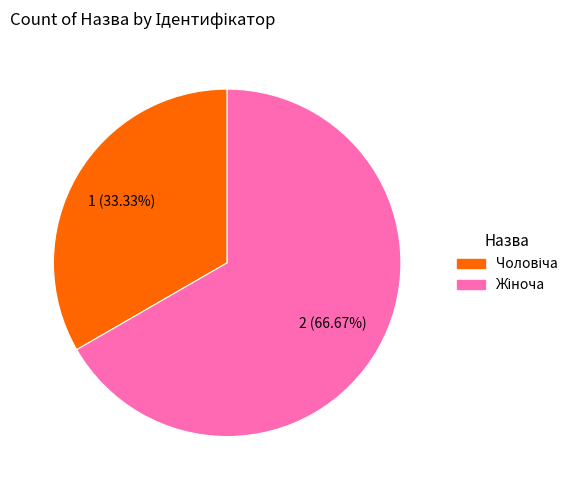

To the nearest percent, what is the average slice percentage?

50%